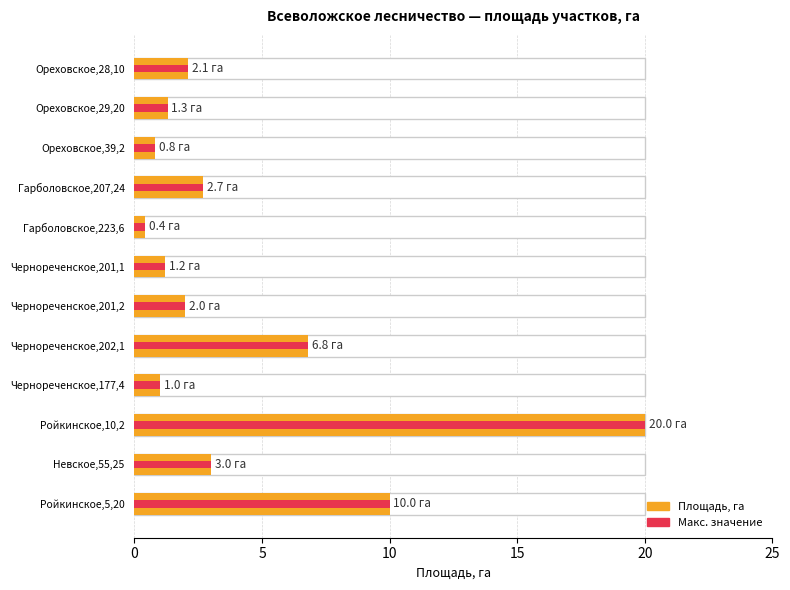

What is the value of the Площадь, га bar at the 2nd from the left?

1.3